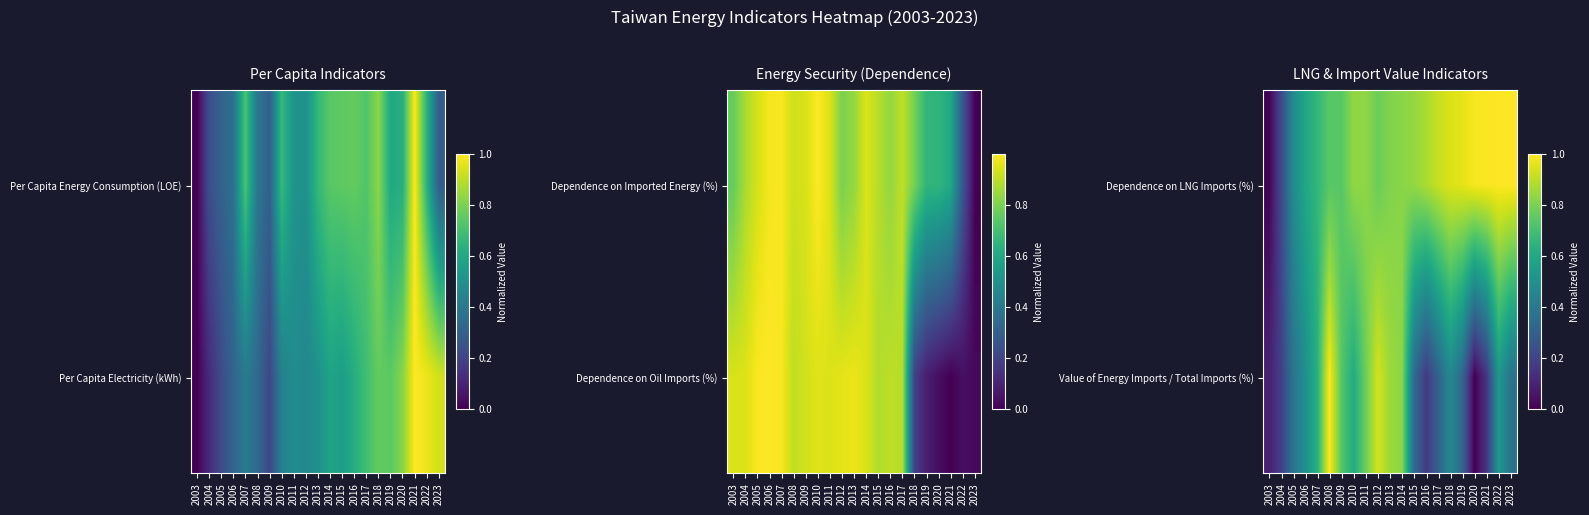

The Value of Energy Imports / Total Imports (%) series shows 0.5 at 2006. True or false?

True